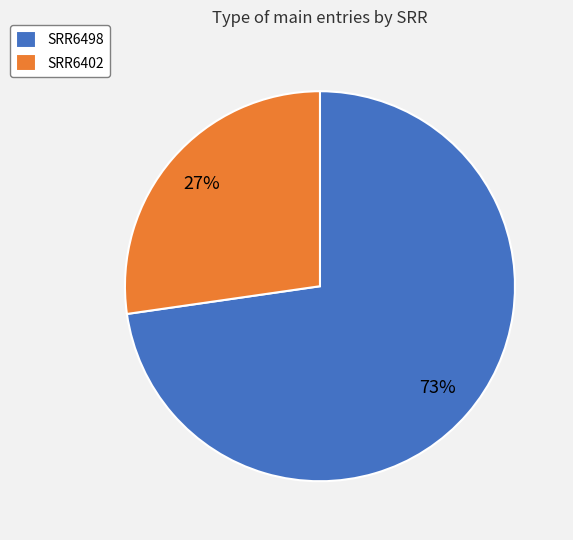

Which category has the smallest portion of the pie?

SRR6402